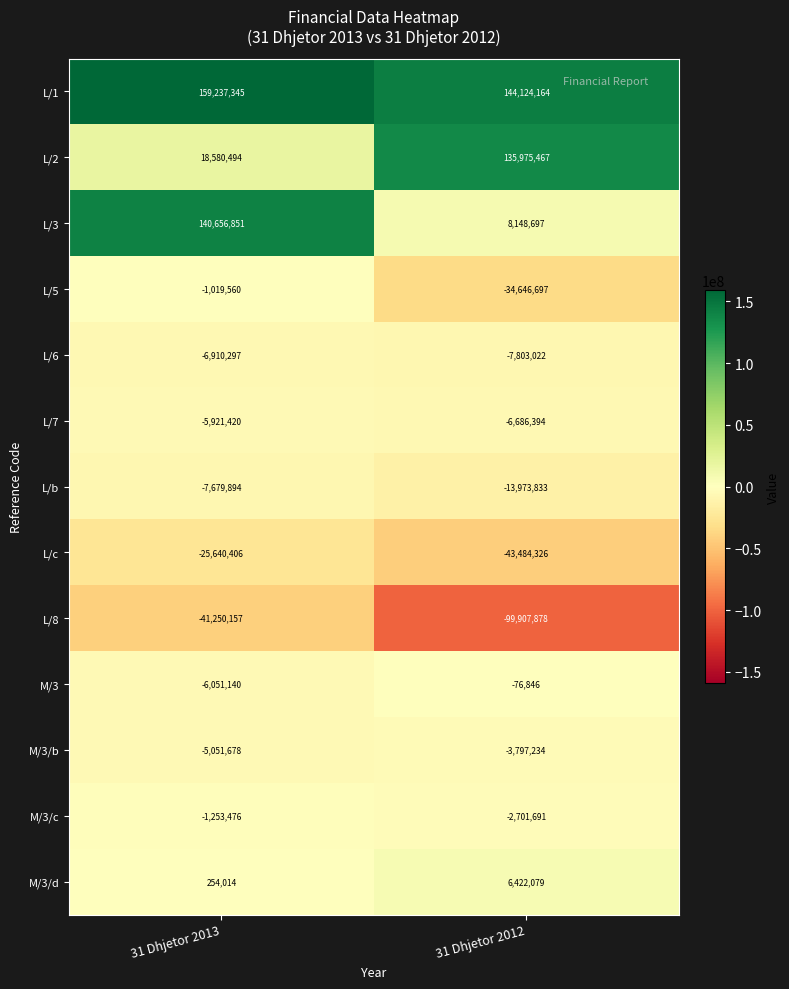

The value of M/3/c at 31 Dhjetor 2013 is -840986. True or false?

False